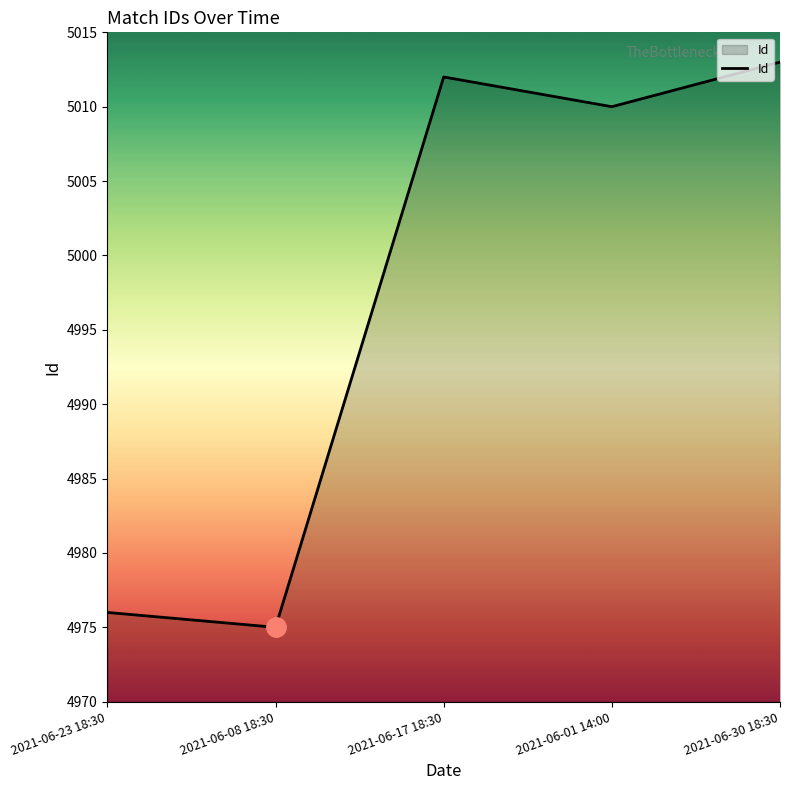

Approximately how many times larger is the value at 2021-06-23 18:30 compared to 2021-06-17 18:30?

1.0